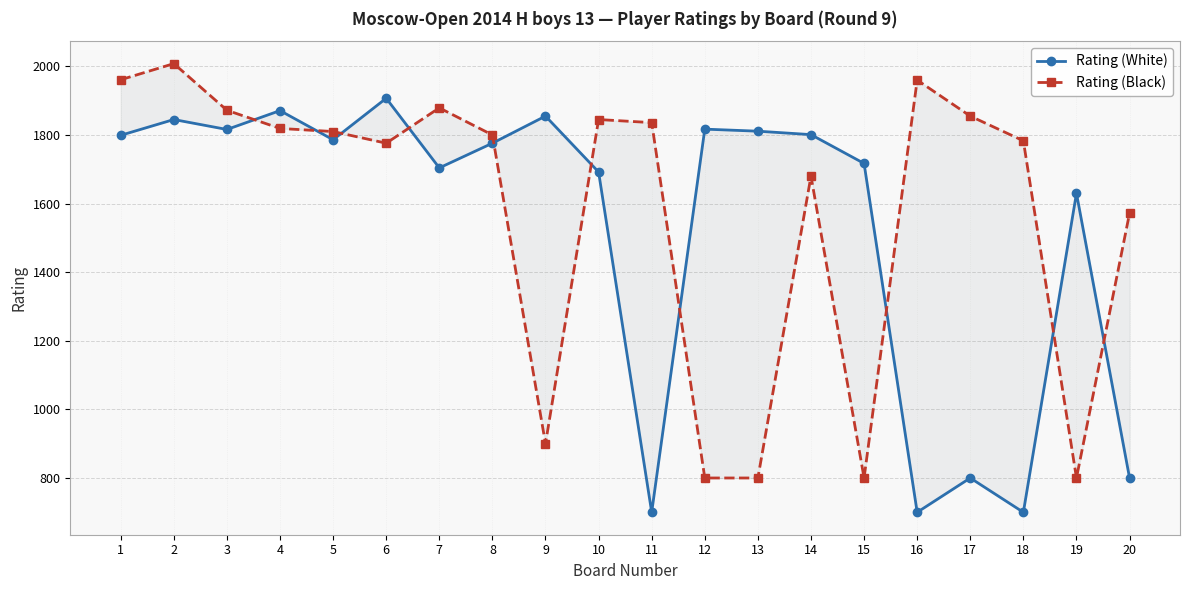

What is the total value across all series at 2?

3853